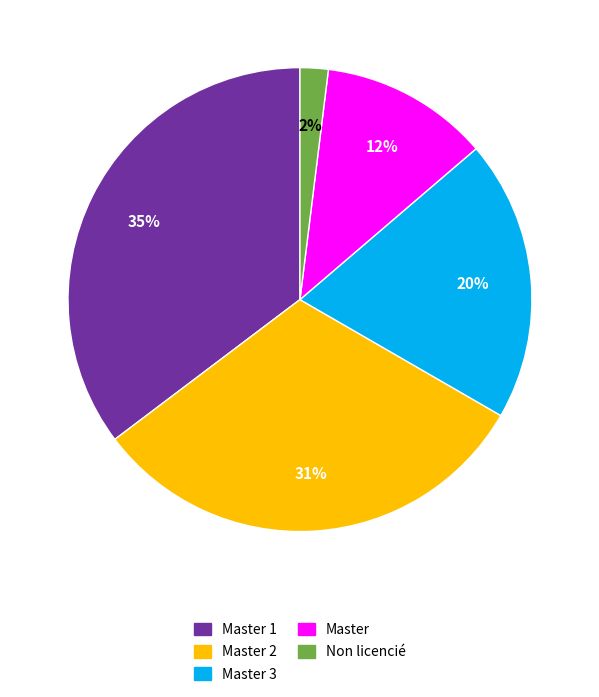

Which has a higher value, Master 3 or Master 1?

Master 1